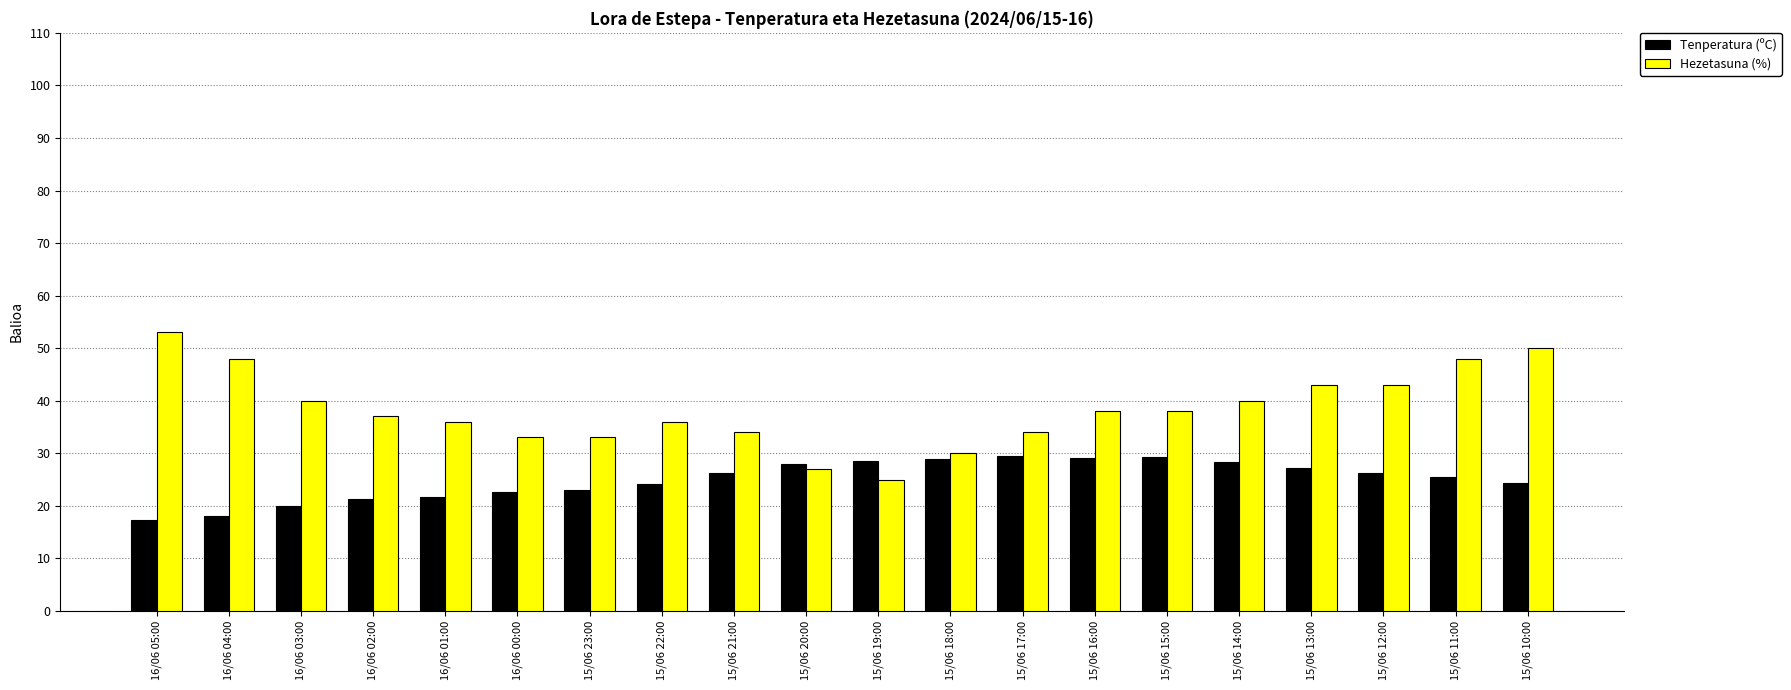

How many groups of bars are there?

20